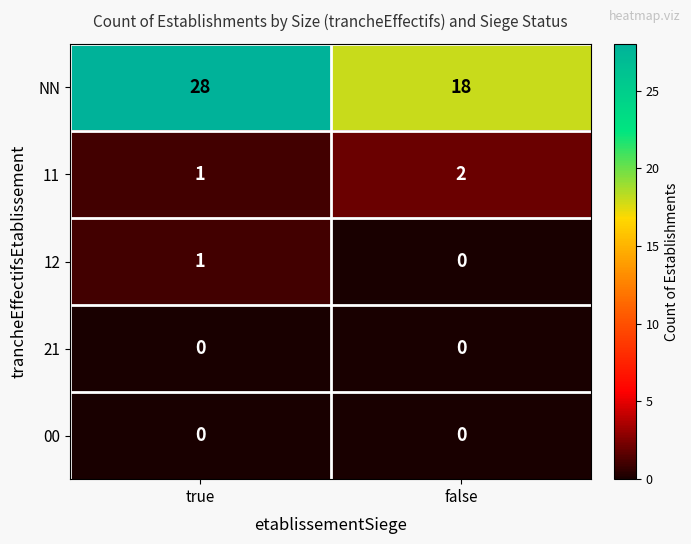

List the labels in order of 12 value, smallest first.

false, true